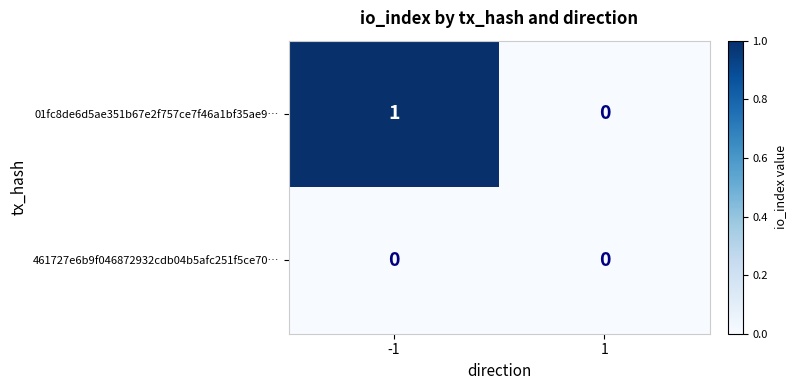

Reading left to right, transcribe all the data shown in this chart.

01fc8de6d5ae351b67e2f757ce7f46a1bf35ae9…: -1=1	1=0
461727e6b9f046872932cdb04b5afc251f5ce70…: -1=0	1=0